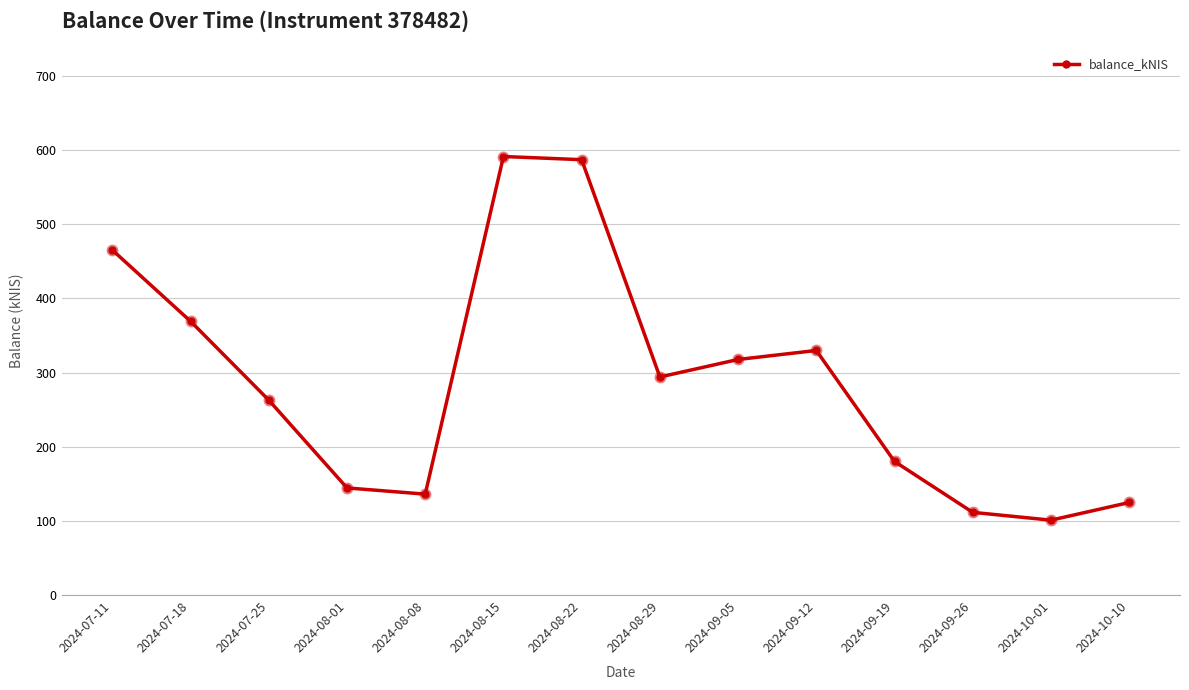

Where is the first local minimum?

2024-08-08